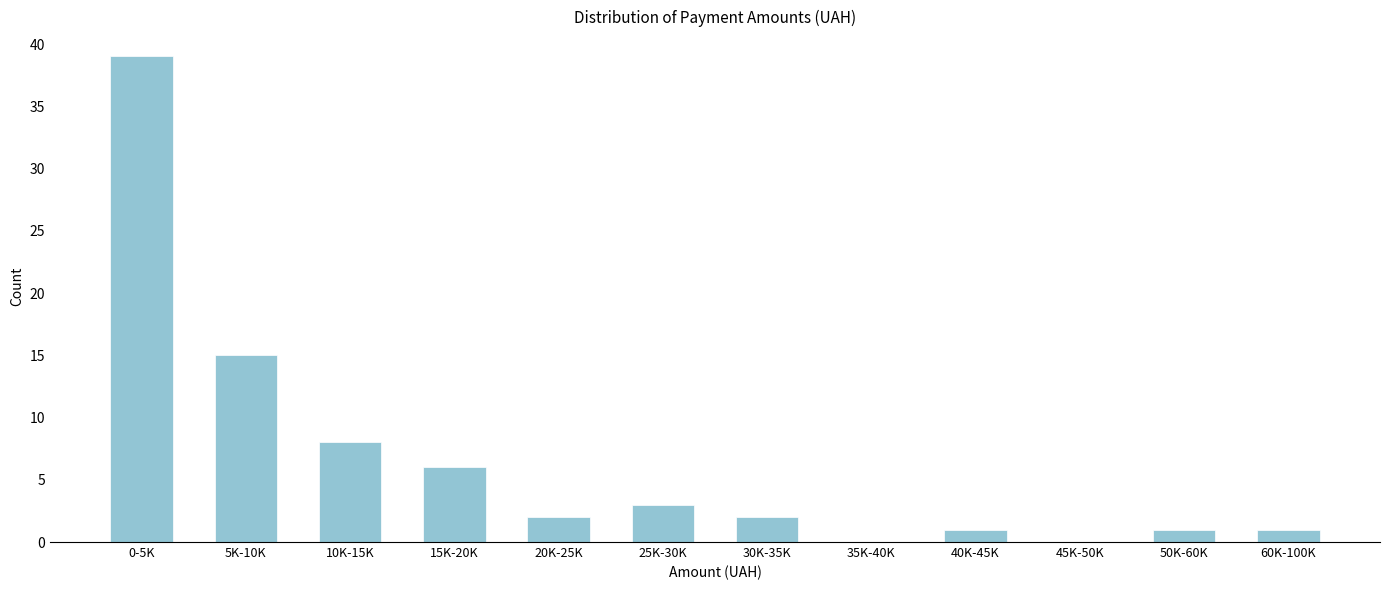

Reading left to right, what are all the values shown in this chart?

0-5K=39	5K-10K=15	10K-15K=8	15K-20K=6	20K-25K=2	25K-30K=3	30K-35K=2	35K-40K=0	40K-45K=1	45K-50K=0	50K-60K=1	60K-100K=1